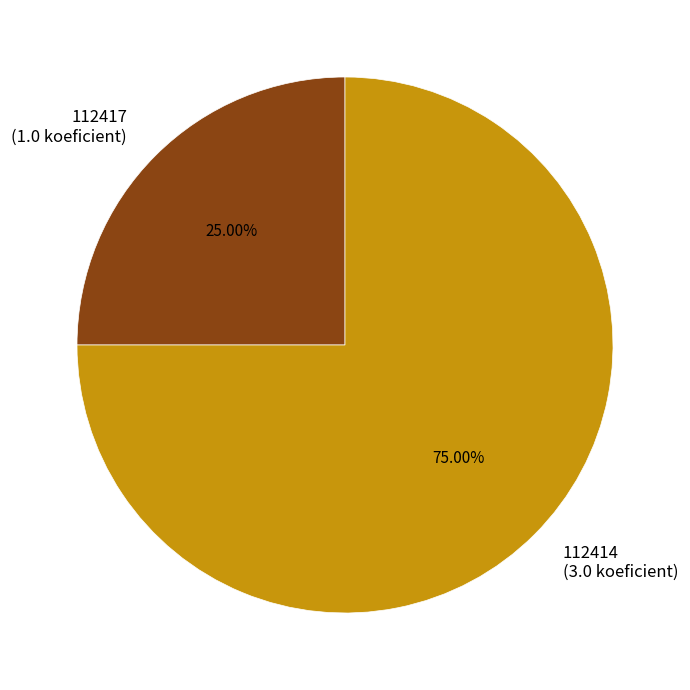

To the nearest percent, what is the difference between the 112417 and 112414 slice percentages?

50%